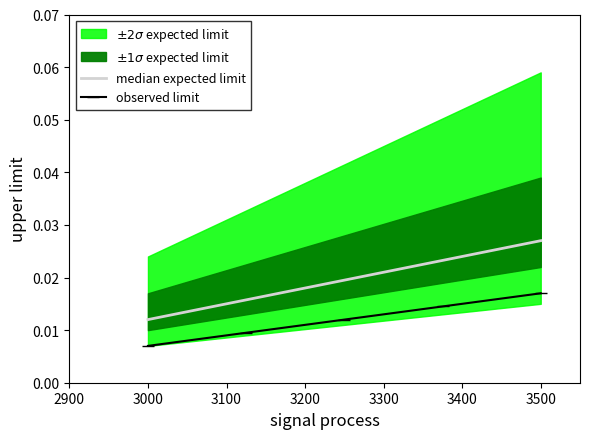

True or false: median expected limit and observed limit intersect in this chart.

False